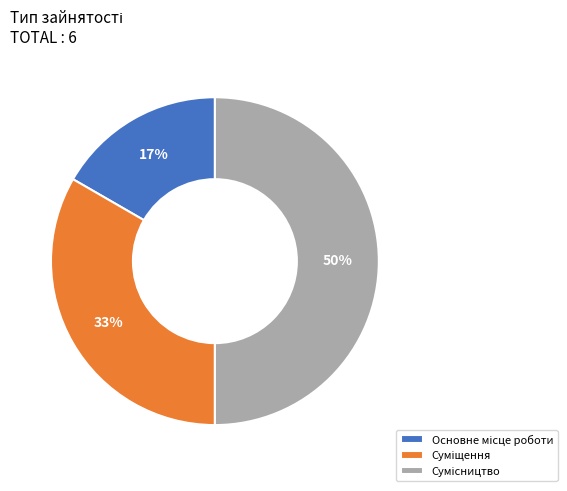

To the nearest percent, what is the difference between the largest and smallest slice percentages?

33%